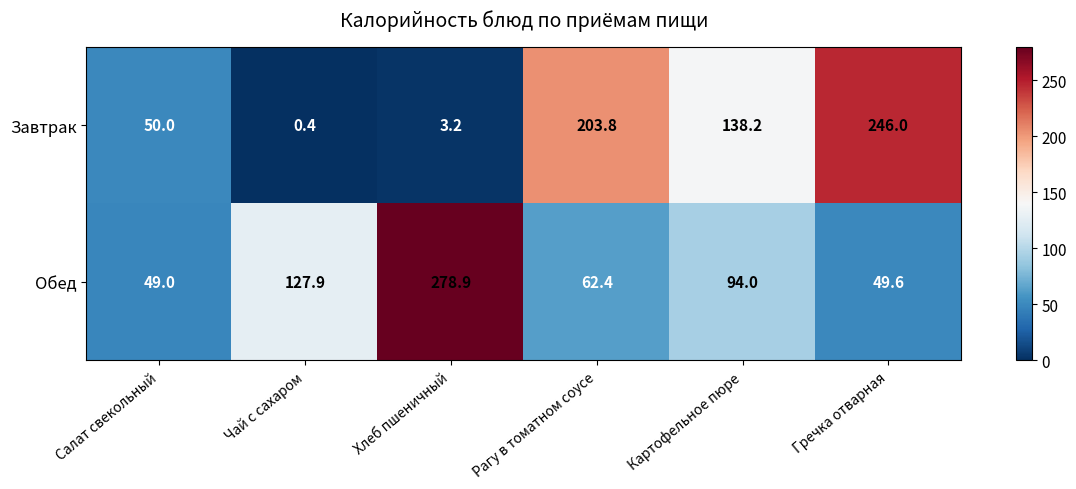

What is the difference between the Обед values at Хлеб пшеничный and Чай с сахаром?

151.0